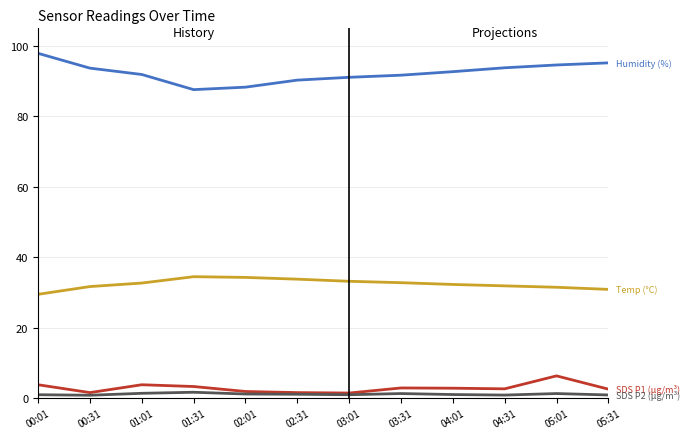

At which category does the chart reach its peak across all series?

00:01